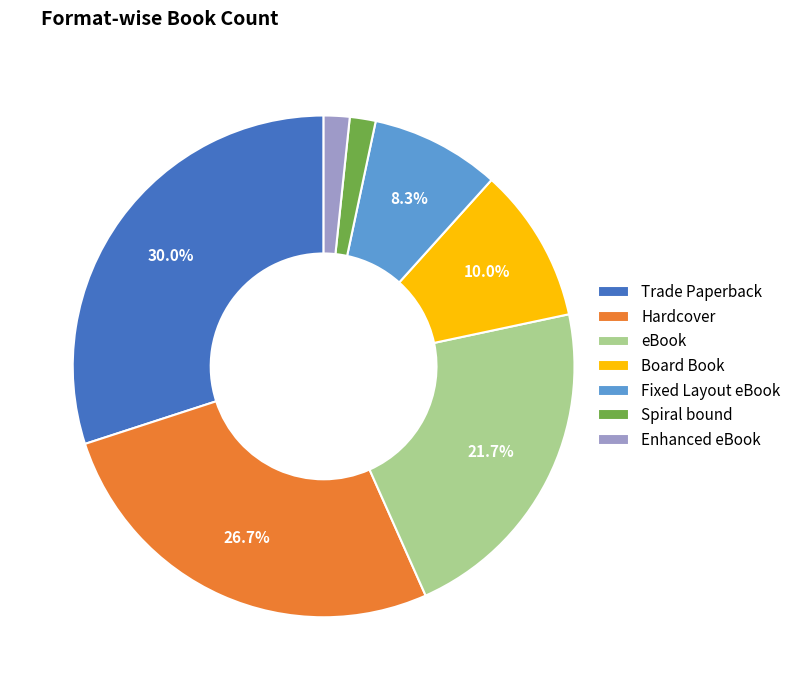

What is the ratio of the value at eBook to the value at Trade Paperback?

0.7